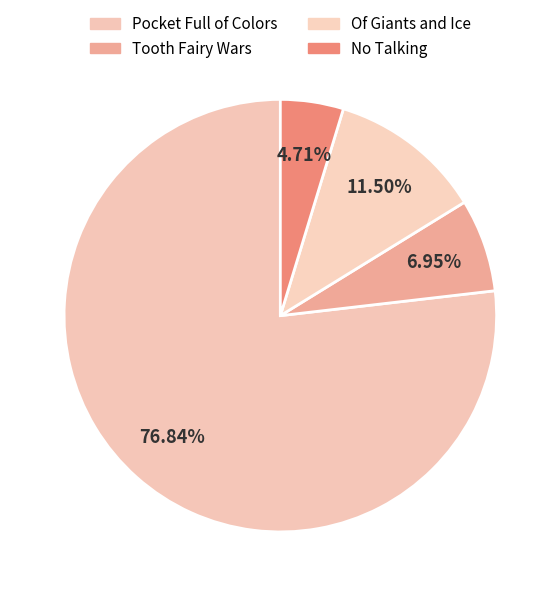

Does Of Giants and Ice represent more than half of the total?

No